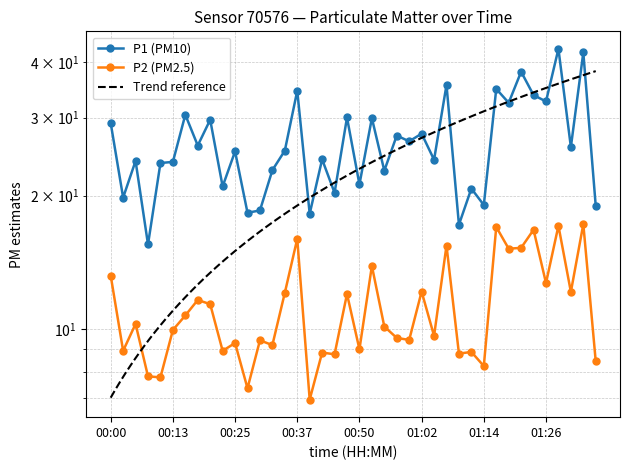

What position from the left is 00:33?

14